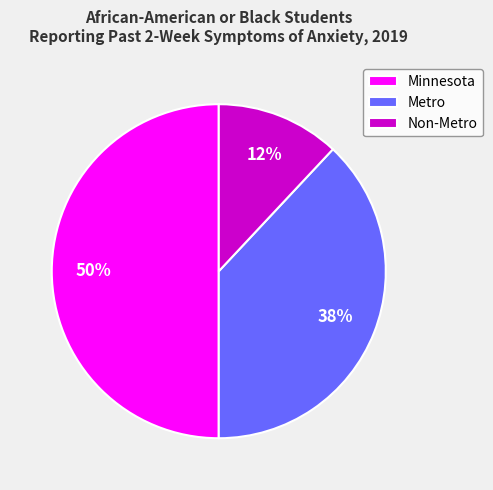

Combined, do Non-Metro and Minnesota account for over 50%?

Yes